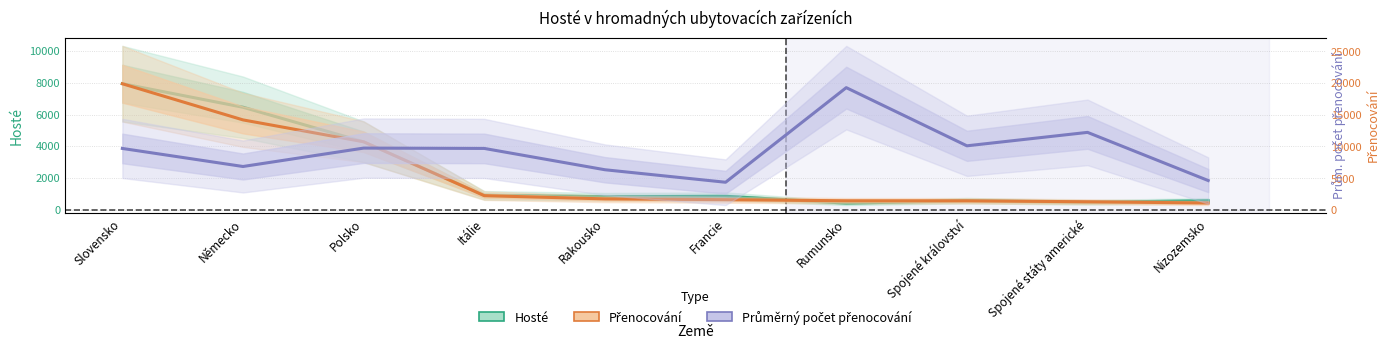

List the series in order of their overall mean, lowest first.

Průměrný počet přenocování, Hosté, Přenocování